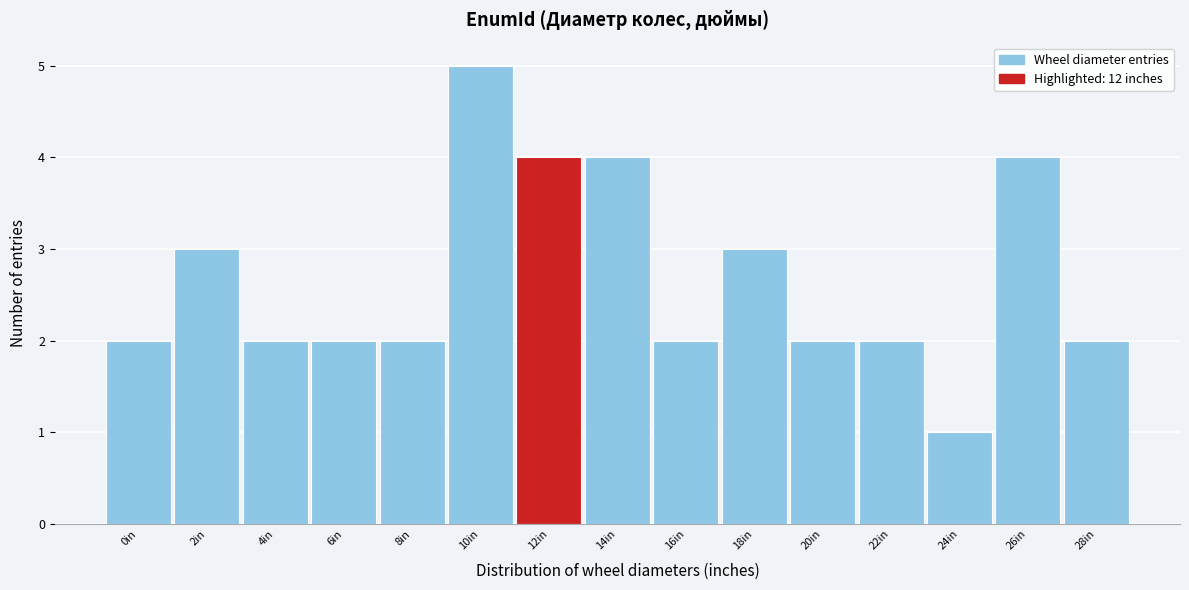

Reading left to right, transcribe all the data shown in this chart.

2	3	2	2	2	5	4	4	2	3	2	2	1	4	2